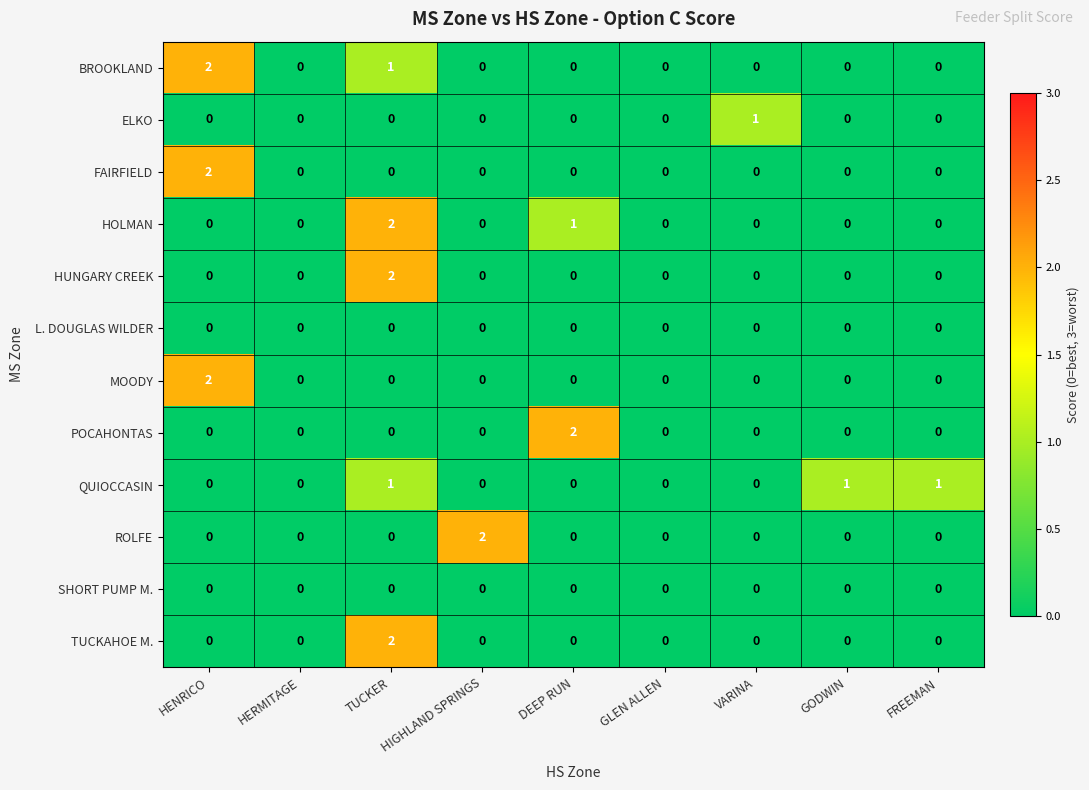

Is it true that ELKO equals 0 at TUCKER?

True